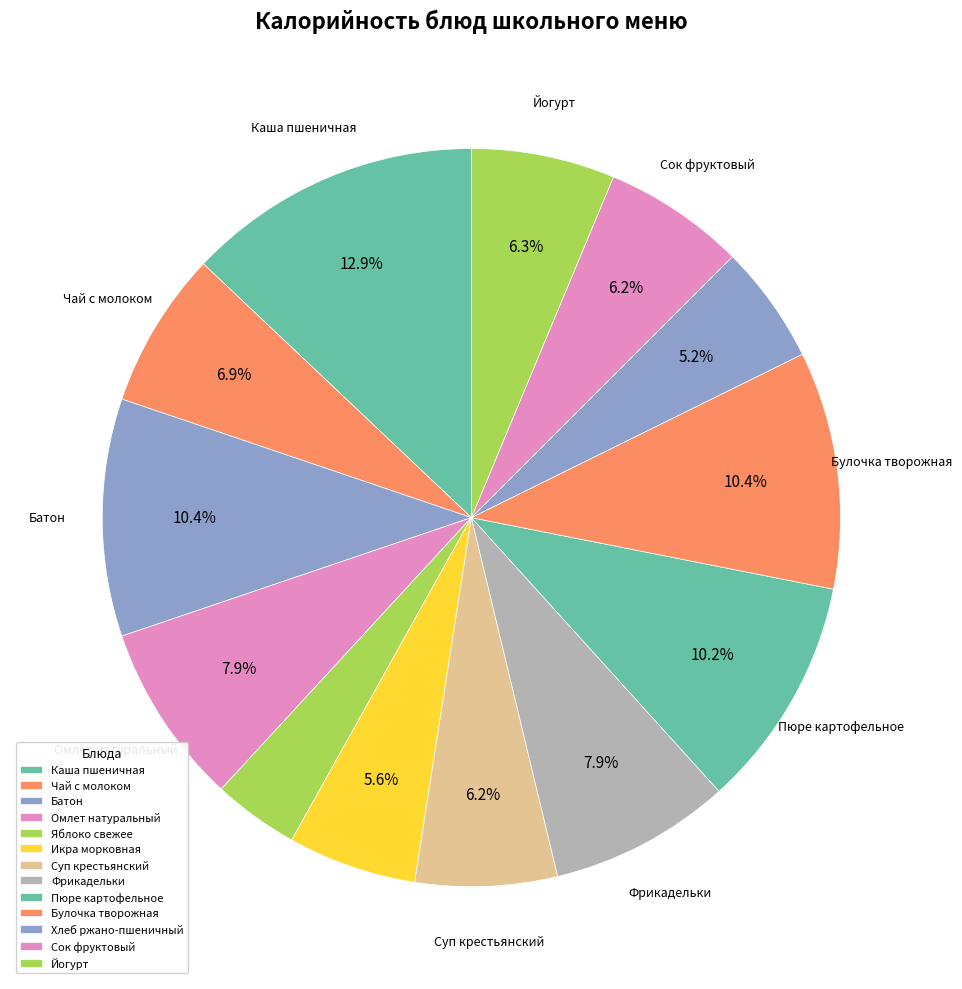

Is there a majority slice in this chart?

No